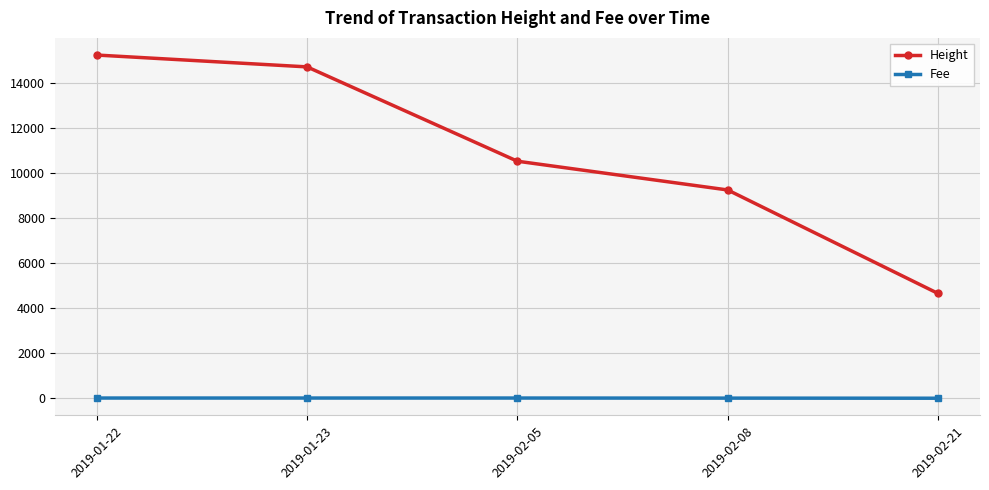

Count the number of categories in the chart.

5